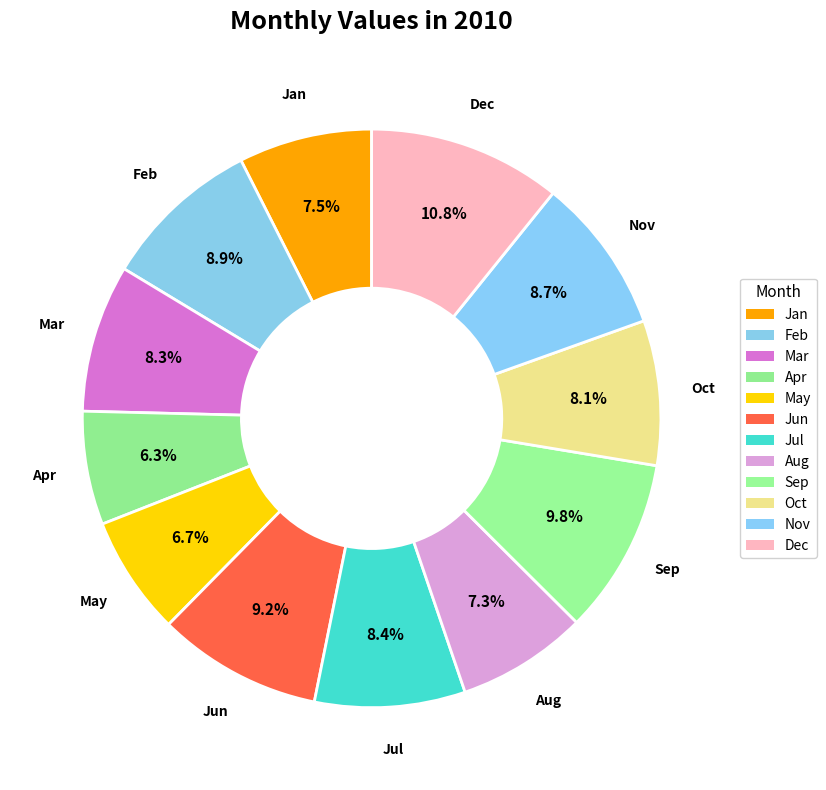

What percentage is NOT represented by Jul?

91.6%